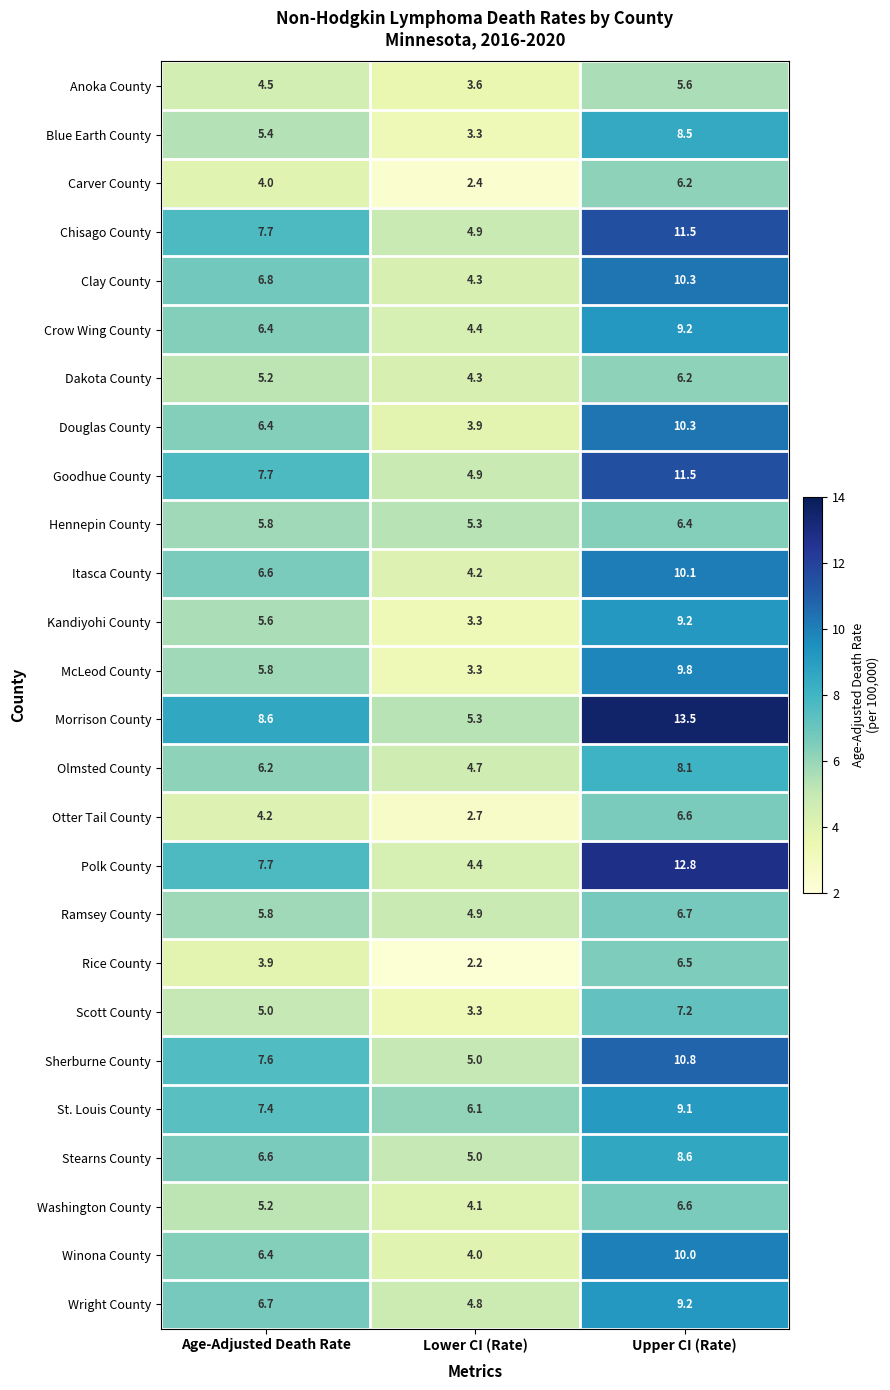

At which label is Morrison County closest to 9?

Age-Adjusted Death Rate